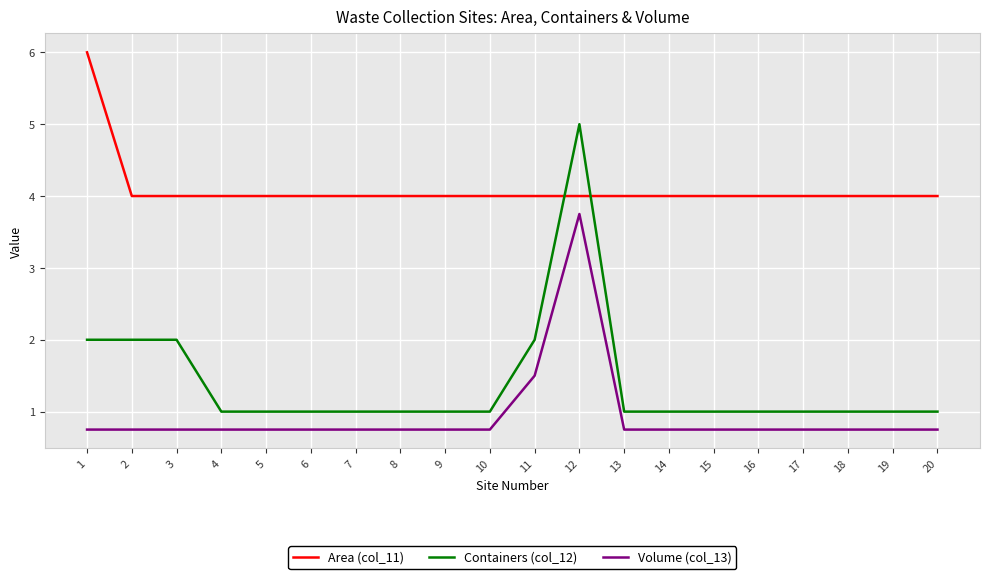

Rank the series at 17 from highest to lowest value.

Area (col_11), Containers (col_12), Volume (col_13)